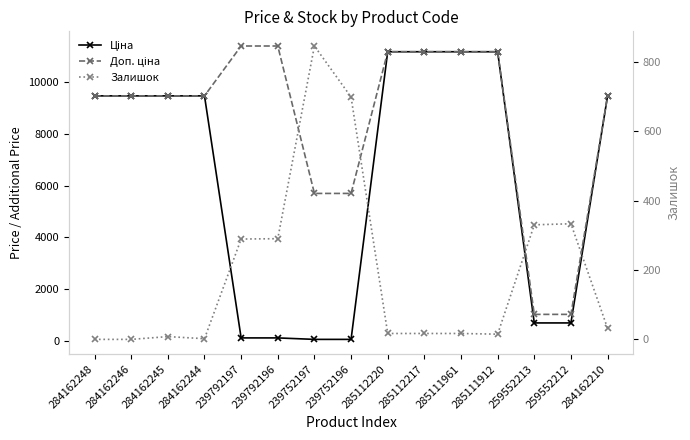

What is the spread (max minus min) of values at 239752197?

5647.9